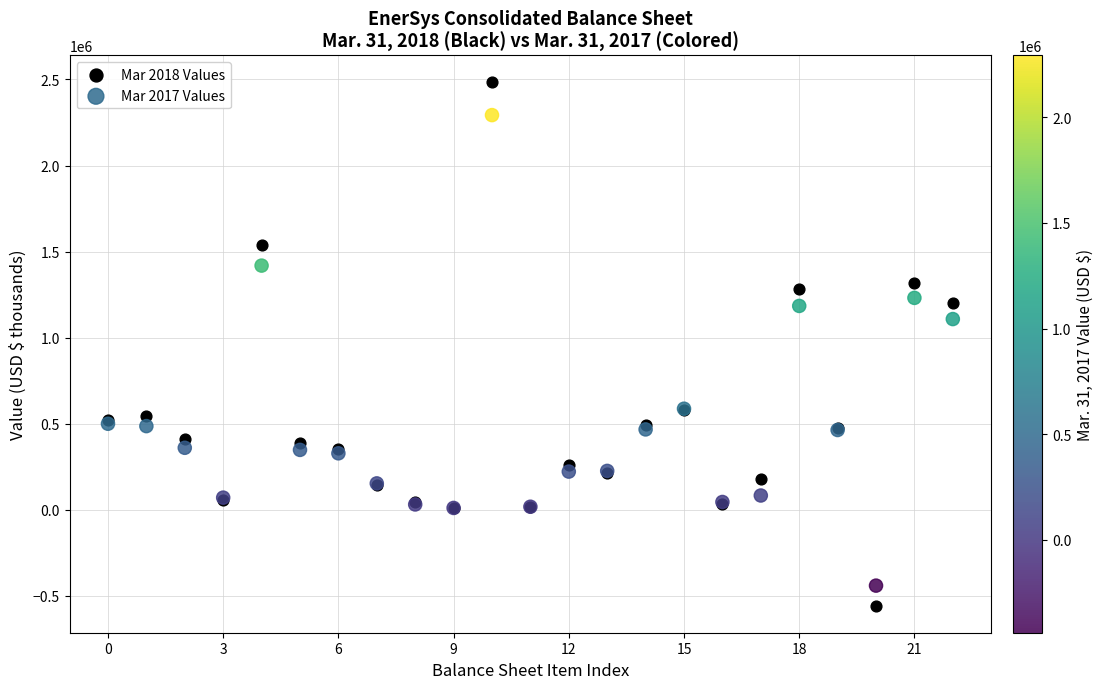

Which series reaches the maximum Y coordinate?

Mar 2018 Values